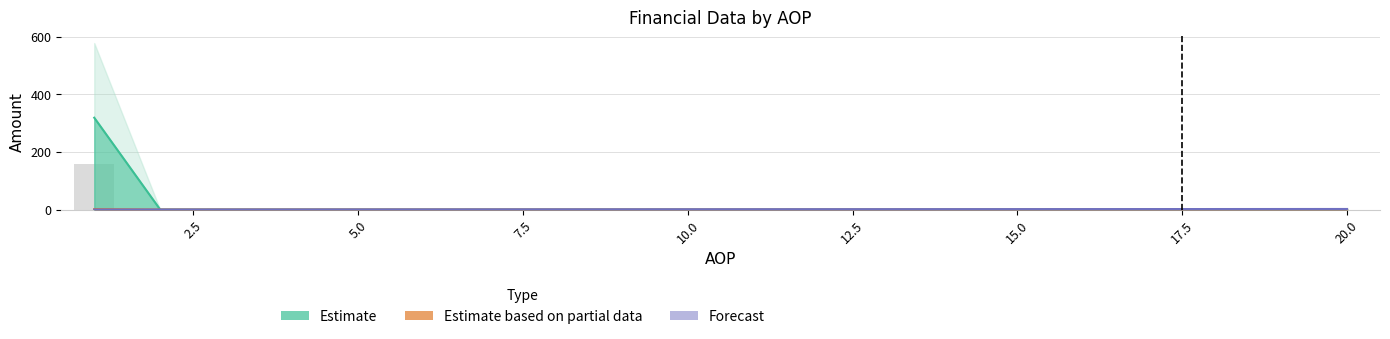

The value of Estimate at 14 is 0.0. True or false?

True